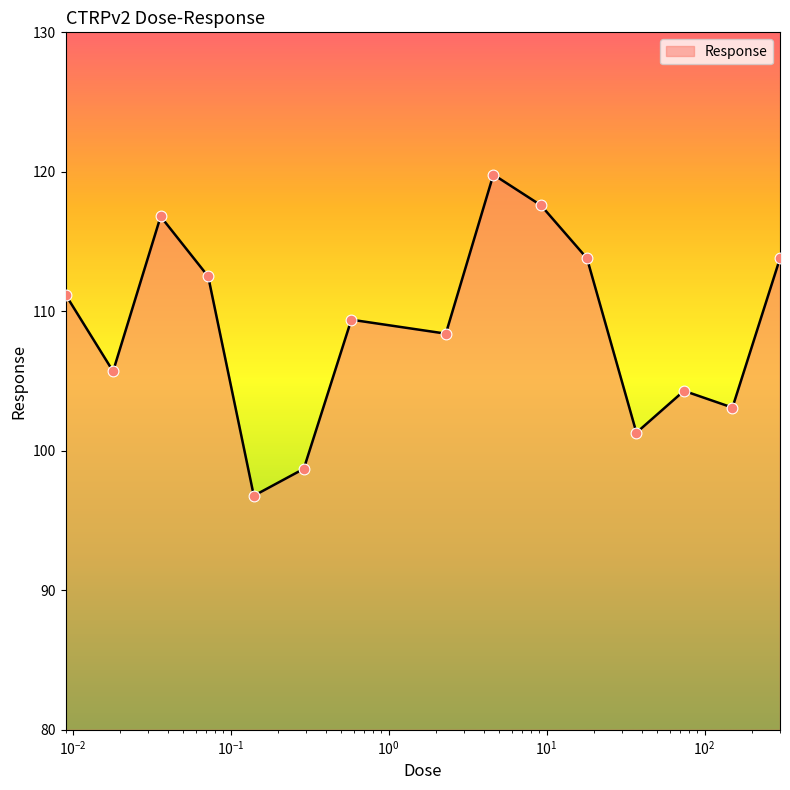

What is the difference between the maximum and minimum values?

23.0